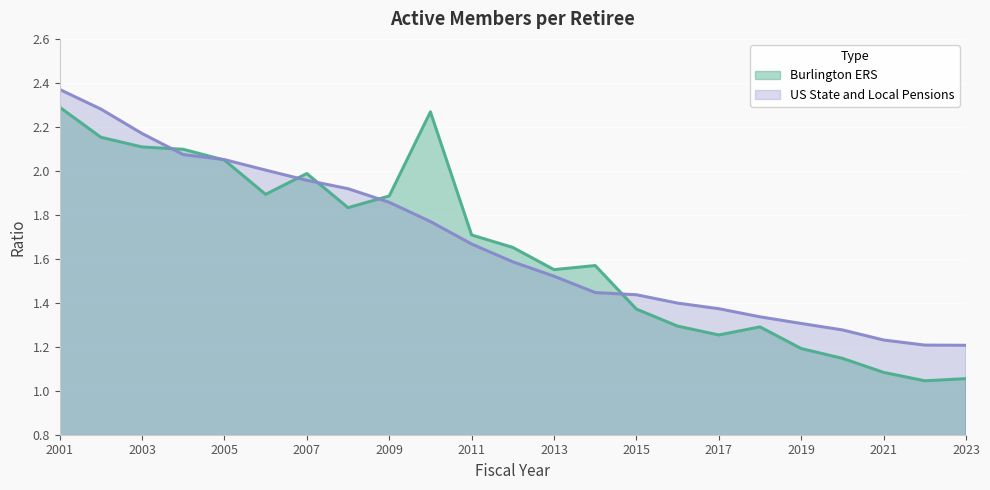

Which category has the lowest value in the US State and Local Pensions series?

2023